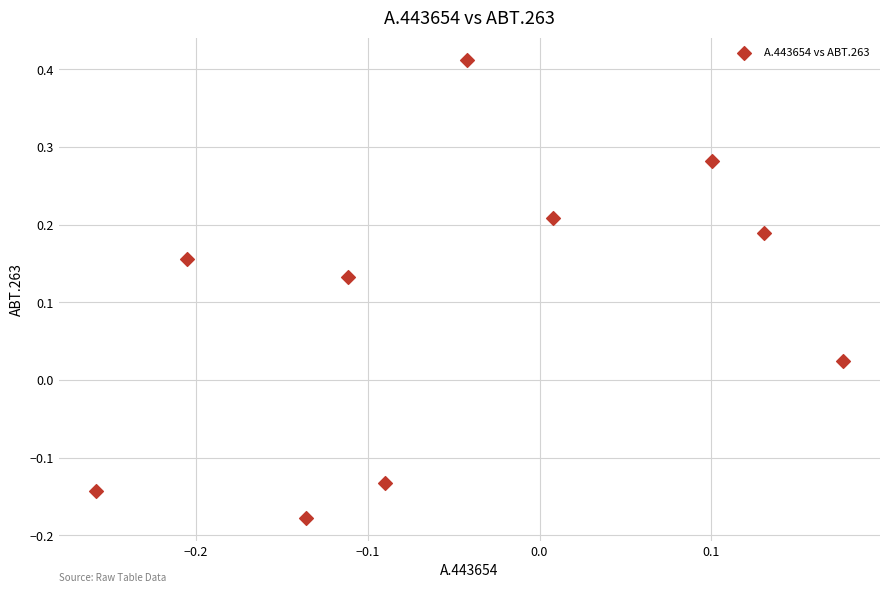

What is the range of Y values (max minus min)?

0.6